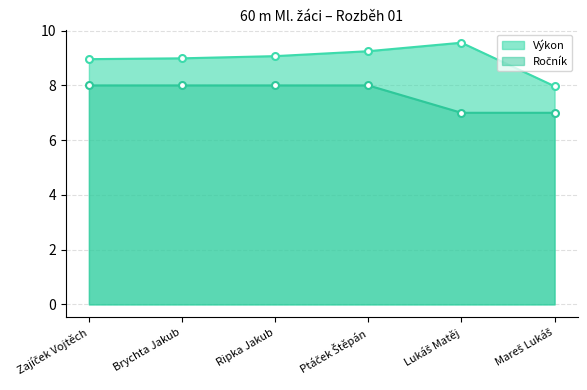

Is it true that Výkon equals 9.1 at Ripka Jakub?

True